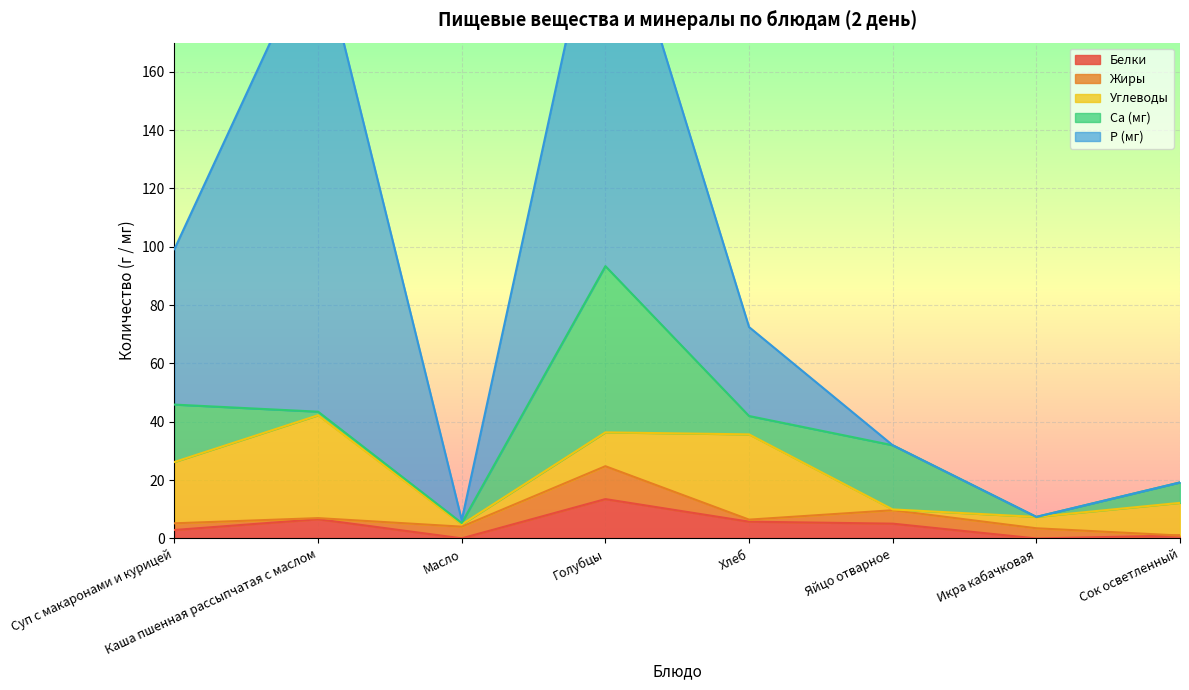

Is it true that Жиры equals 0.2 at Каша пшенная рассыпчатая с маслом?

False